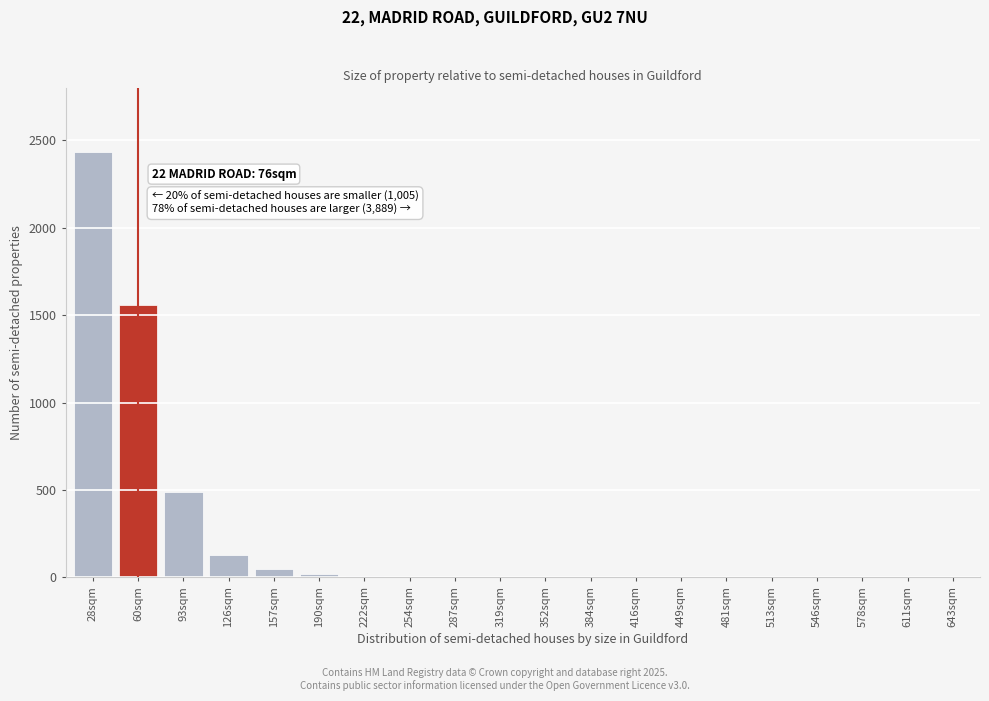

Where is the data nearest to the value 1216?

60sqm